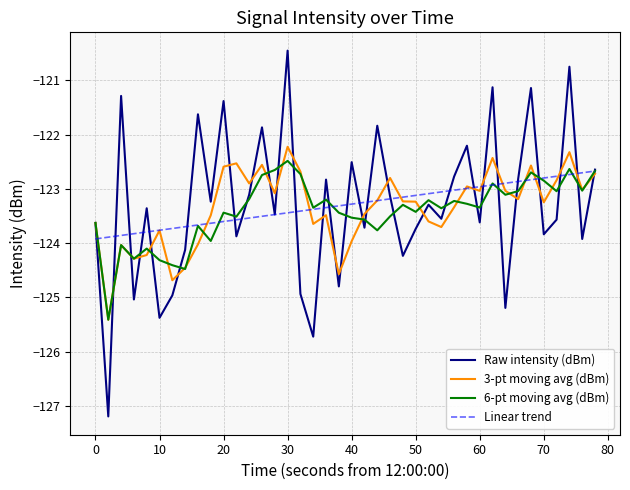

What is the lowest value of the 6-pt moving avg (dBm) series?

-125.4